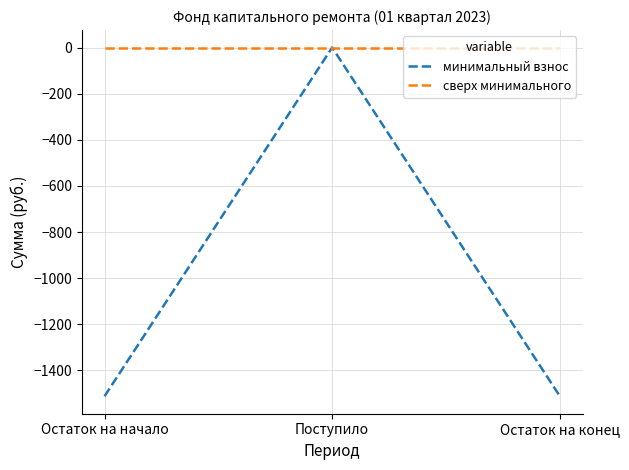

The минимальный взнос series shows 1.0 at Поступило. True or false?

True